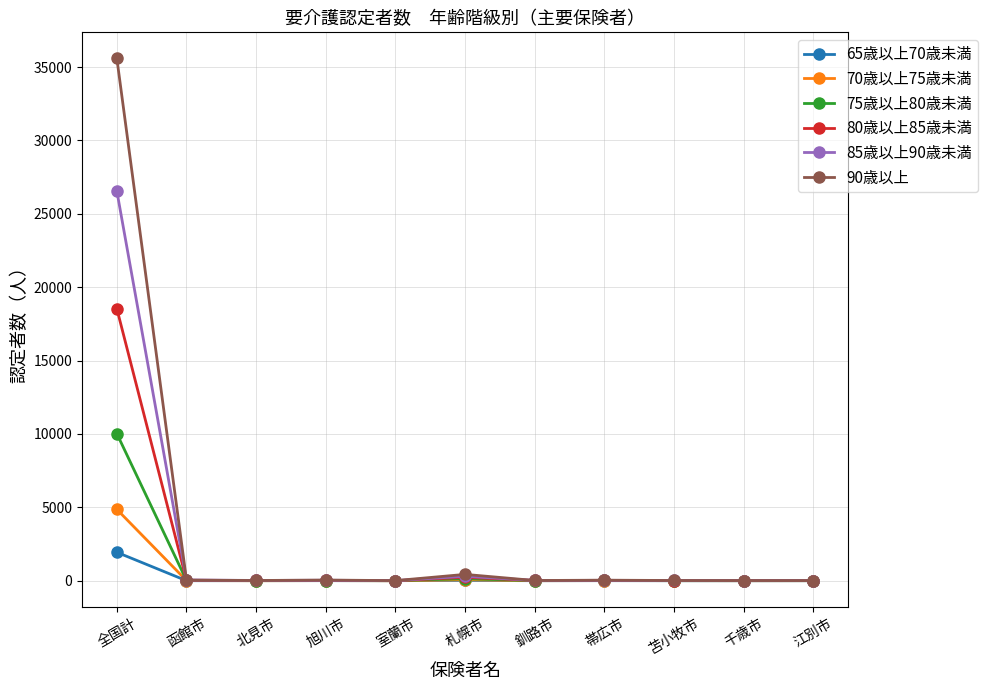

Rank the series by their maximum value, from highest to lowest.

90歳以上, 85歳以上90歳未満, 80歳以上85歳未満, 75歳以上80歳未満, 70歳以上75歳未満, 65歳以上70歳未満